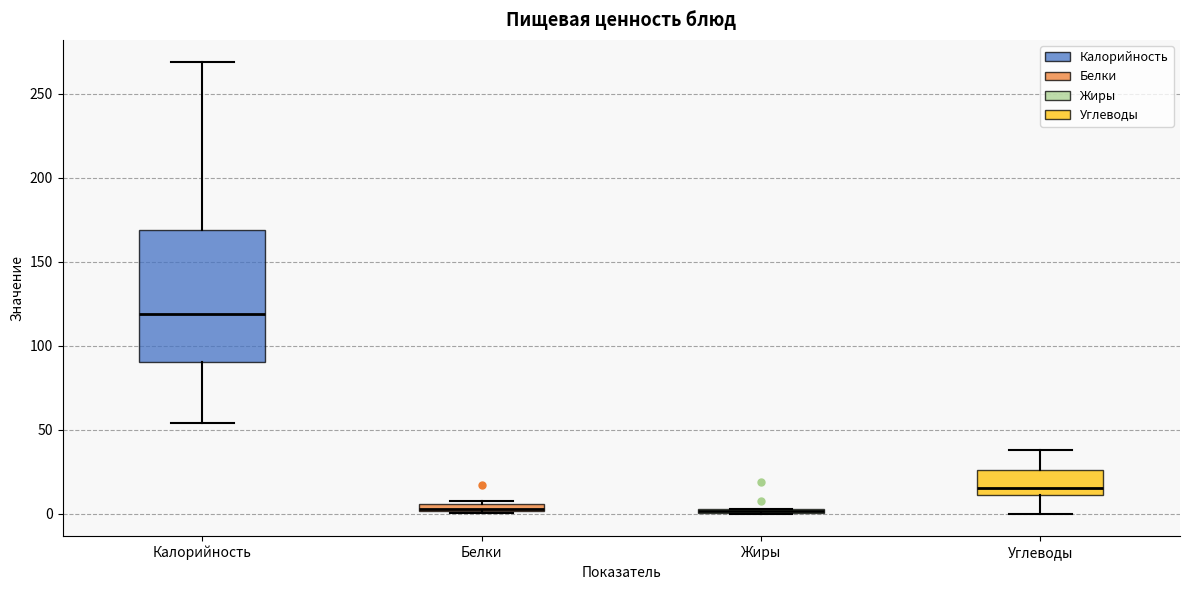

Where is the upper edge of the box for Белки on the y-axis? The values are not printed on the chart, so give them approximately, as read against the axis.

5